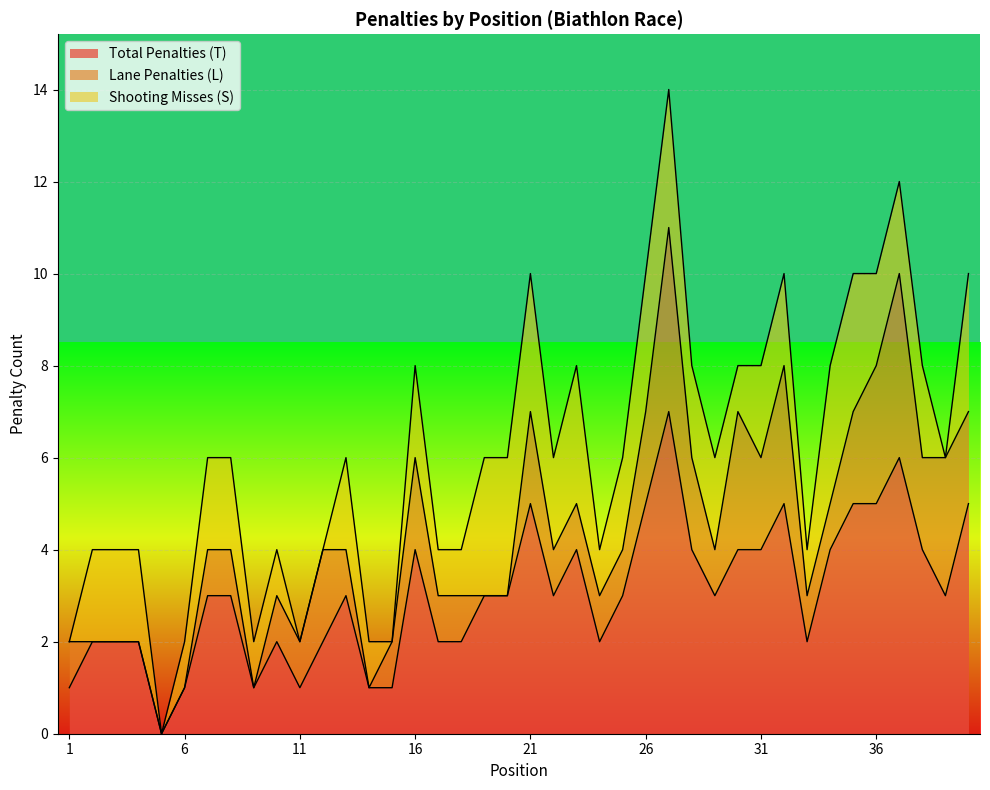

Where is the first local minimum for Shooting Misses (S)?

5